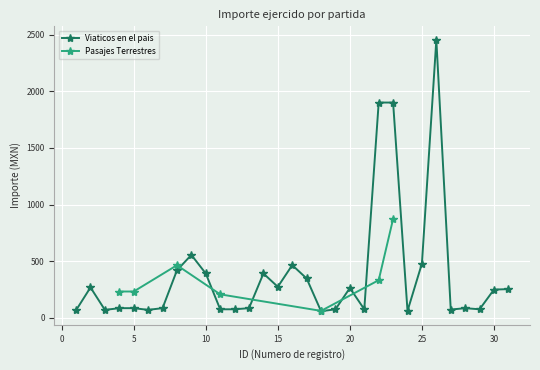

List the labels in order of value, largest first.

26, 22, 23, 9, 25, 16, 8, 14, 10, 17, 15, 2, 20, 31, 30, 4, 5, 7, 13, 28, 11, 12, 19, 21, 29, 27, 6, 3, 1, 24, 18